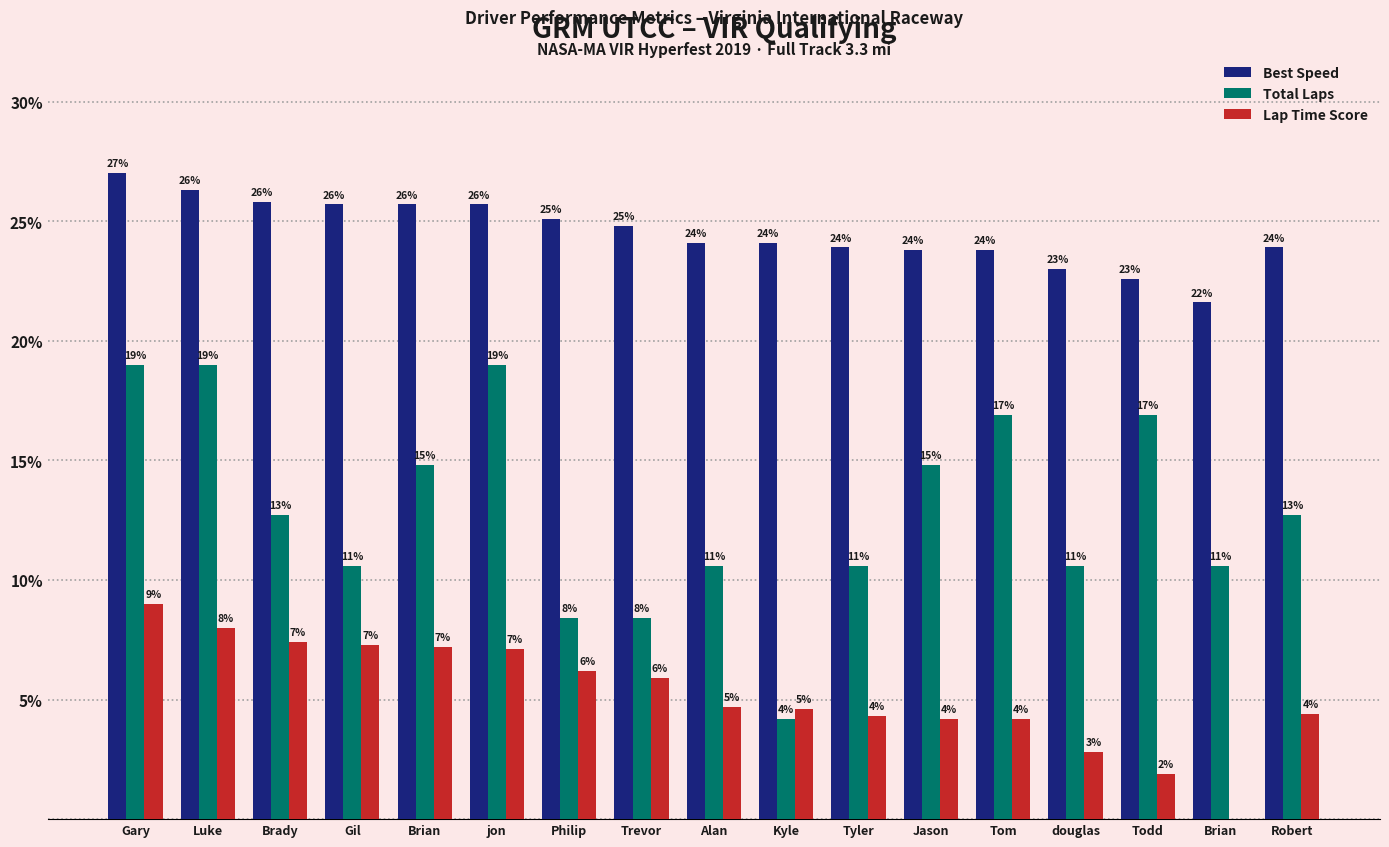

The Total Laps series shows 19.3 at Brady. True or false?

False